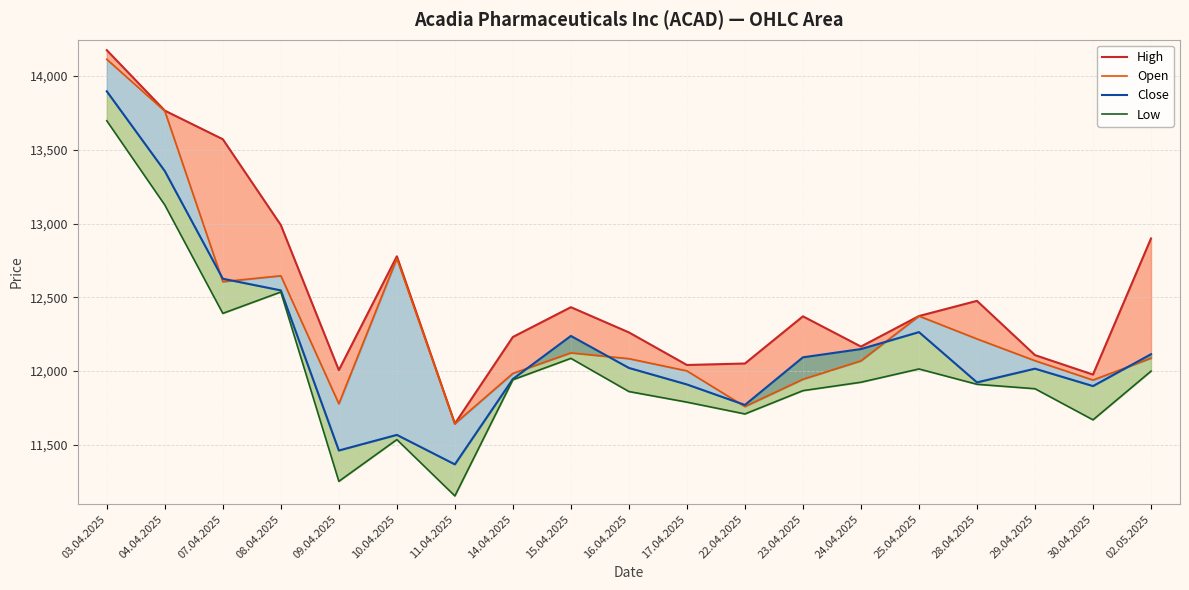

At which label does Close reach its minimum?

11.04.2025